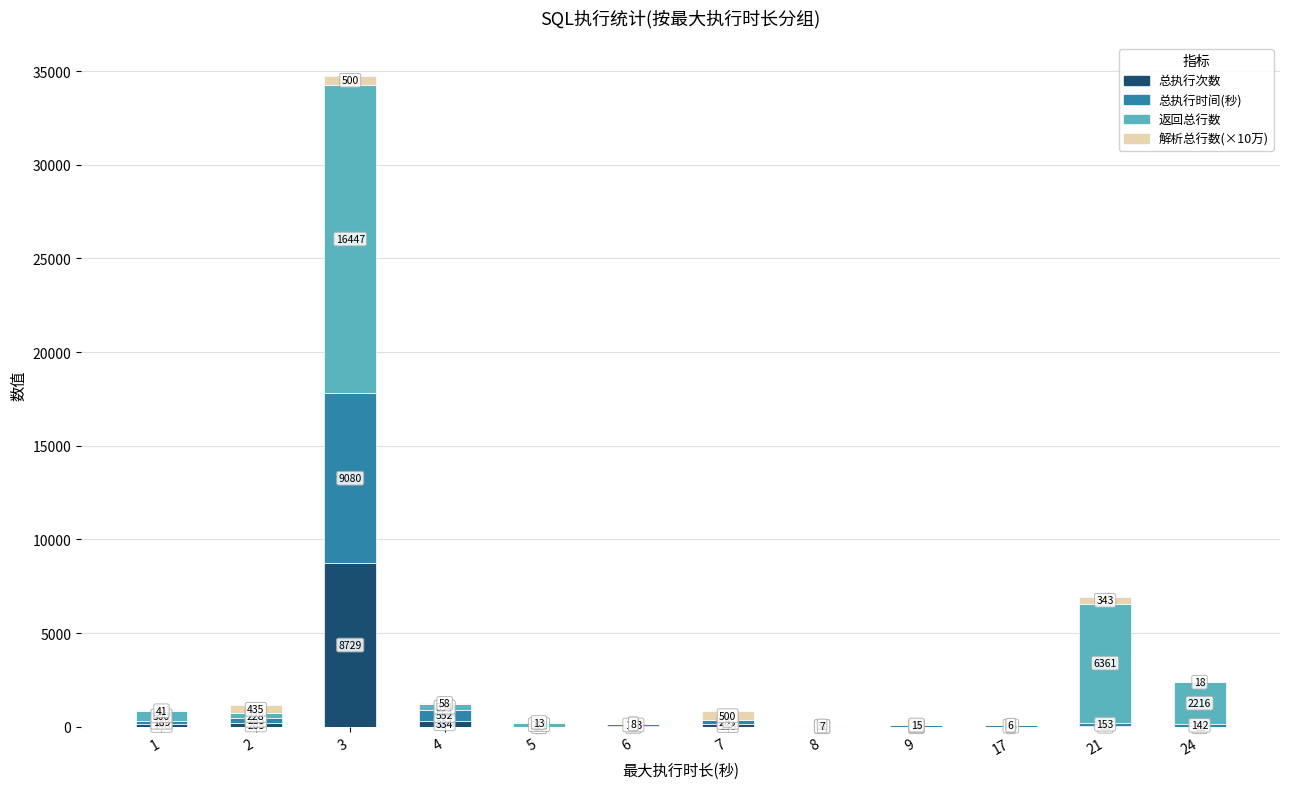

What is the sum of all 总执行次数 values?

9716